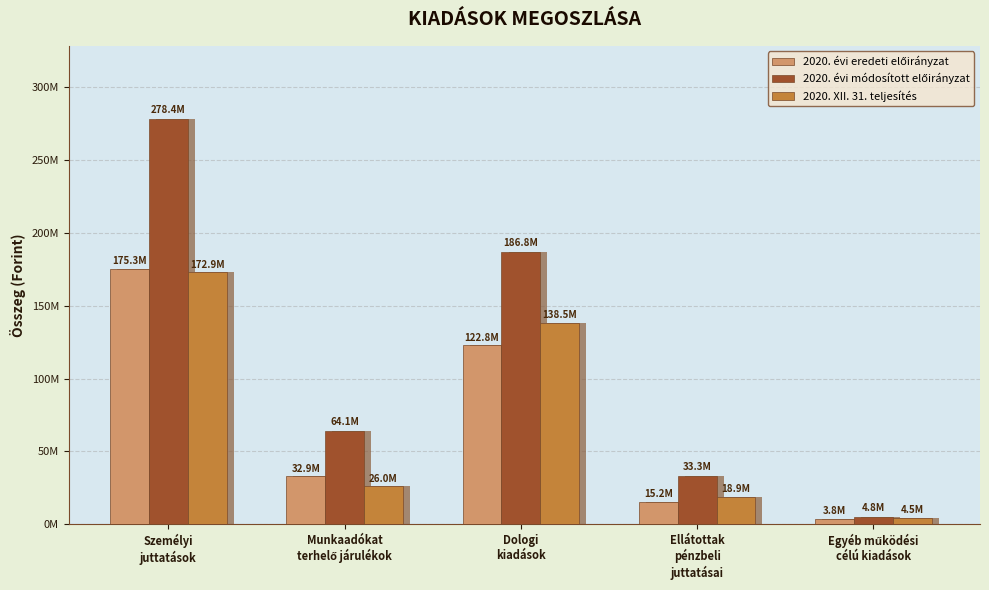

Reading left to right, list all the values displayed in this chart.

2020. évi eredeti előirányzat: Személyi
juttatások=175323225	Munkaadókat
terhelő járulékok=32945817	Dologi
kiadások=122760441	Ellátottak
pénzbeli
juttatásai=15246000	Egyéb működési
célú kiadások=3805000
2020. évi módosított előirányzat: Személyi
juttatások=278363232	Munkaadókat
terhelő járulékok=64113131	Dologi
kiadások=186814444	Ellátottak
pénzbeli
juttatásai=33263583	Egyéb működési
célú kiadások=4834063
2020. XII. 31. teljesítés: Személyi
juttatások=172928253	Munkaadókat
terhelő járulékok=26007759	Dologi
kiadások=138509133	Ellátottak
pénzbeli
juttatásai=18851127	Egyéb működési
célú kiadások=4488408